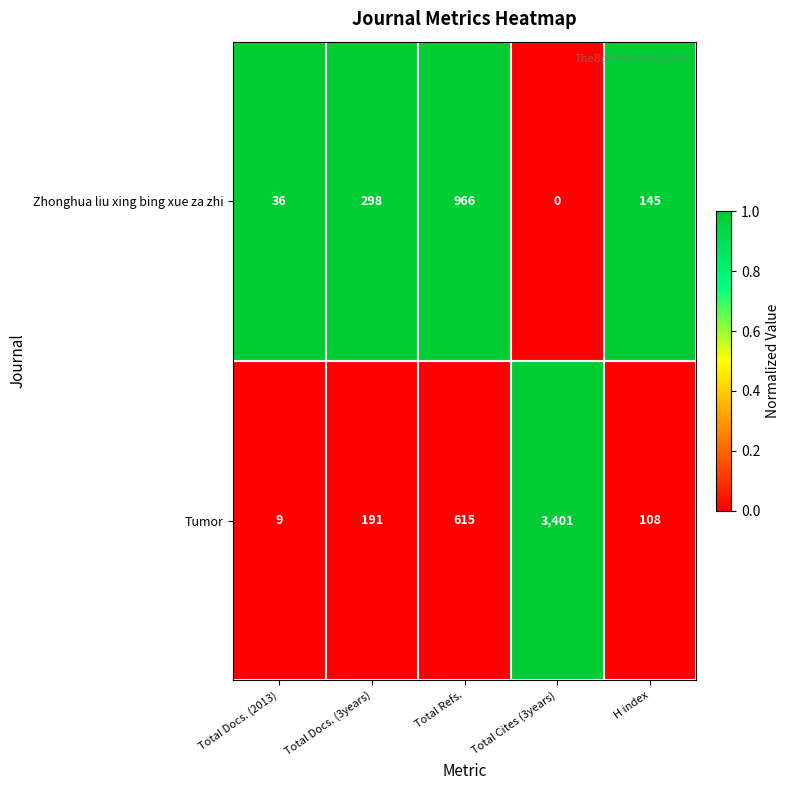

Reading right to left, list all the values displayed in this chart.

Zhonghua liu xing bing xue za zhi: 145	0	966	298	36
Tumor: 108	3401	615	191	9